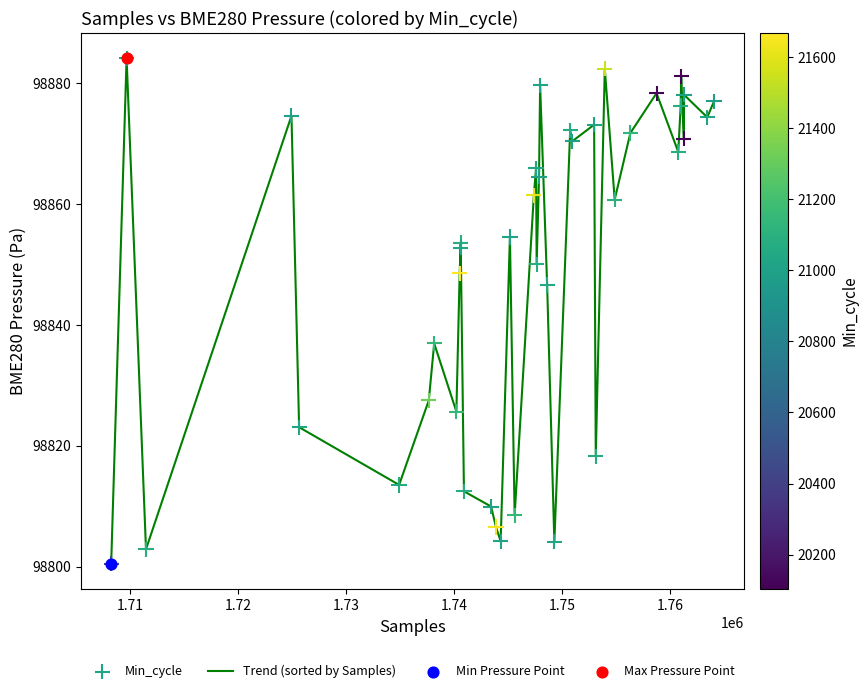

What is the difference between the maximum and minimum values?

83.7